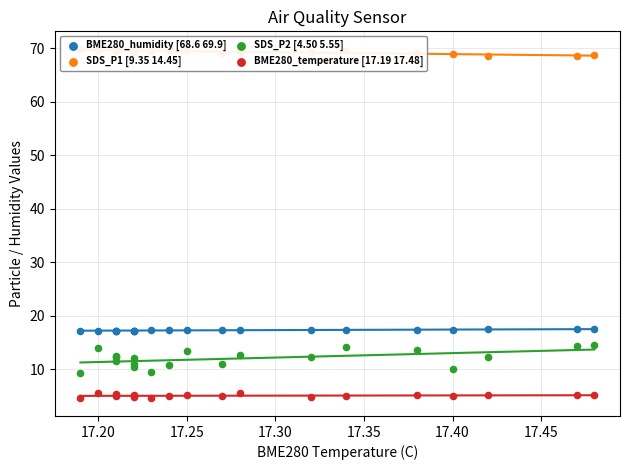

What are all the series names shown in the legend?

BME280_humidity [68.6 69.9], SDS_P1 [9.35 14.45], SDS_P2 [4.50 5.55], BME280_temperature [17.19 17.48]